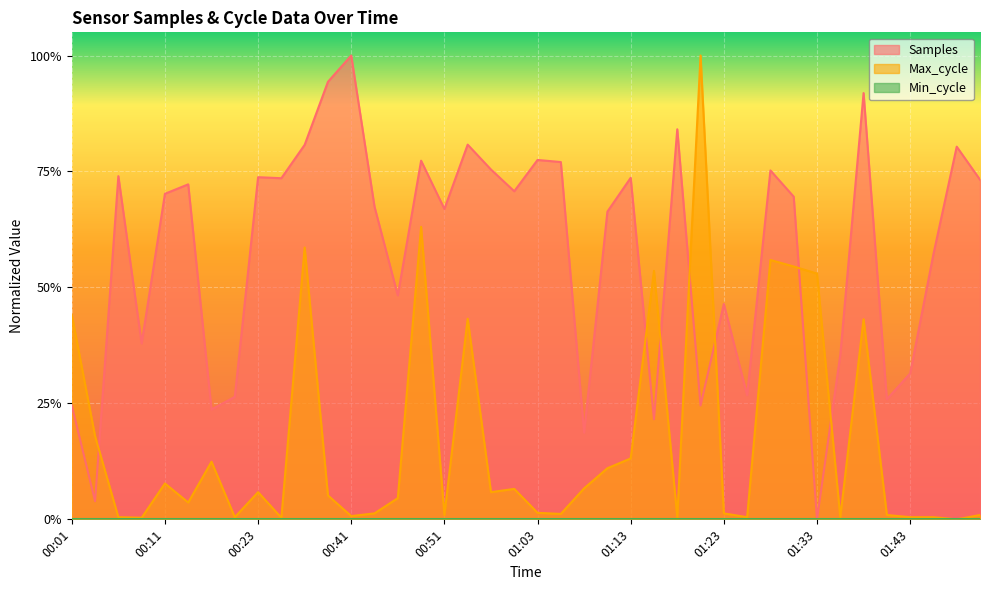

What is the spread (max minus min) of values at 00:20?

0.3